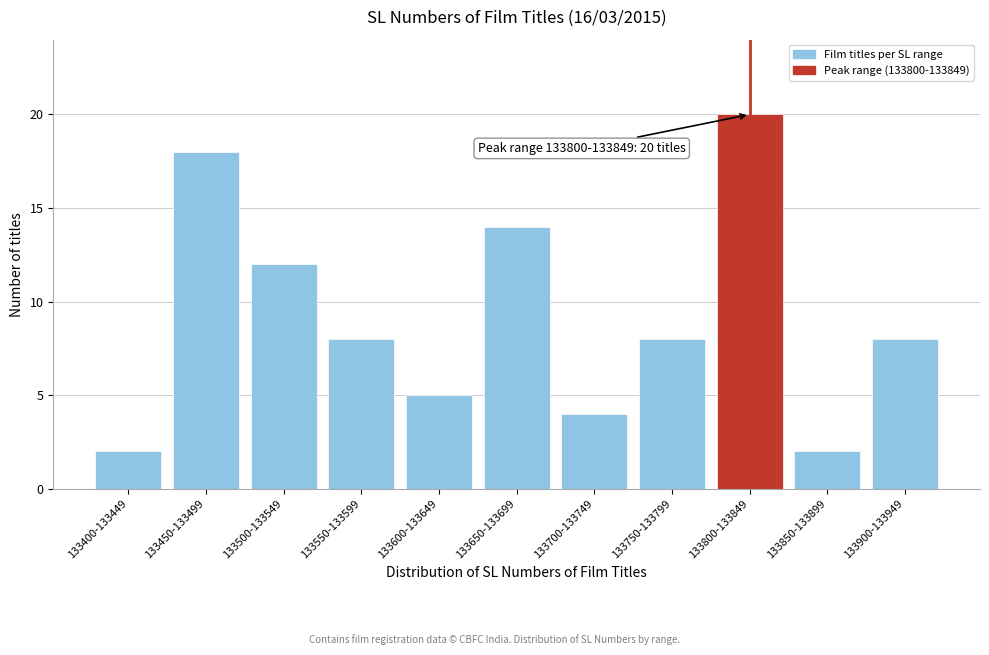

Reading left to right, transcribe all the data shown in this chart.

2	18	12	8	5	14	4	8	20	2	8